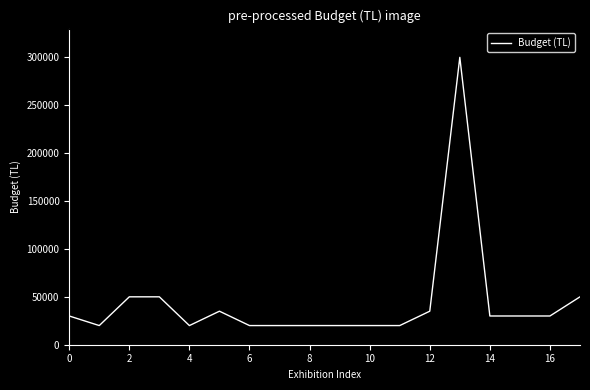

What is the greatest value displayed?

300000